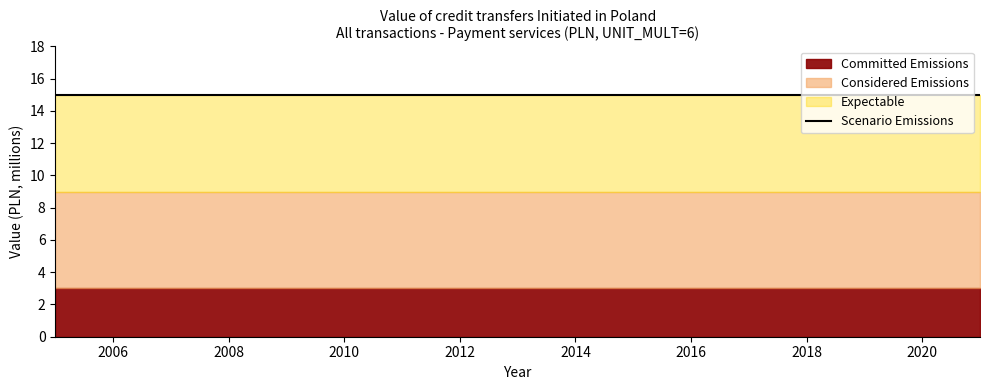

Is it true that Committed Emissions equals 3 at 2016?

True